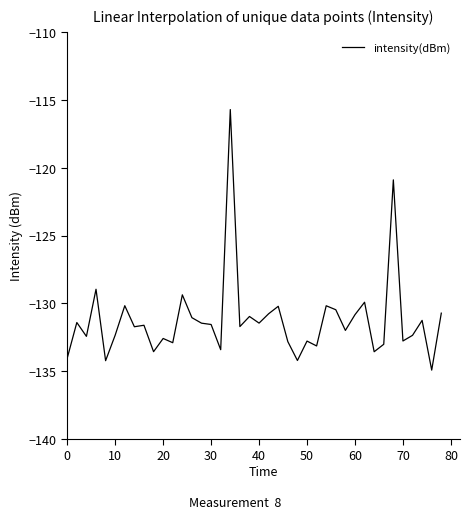

What is the minimum value shown in the chart?

-134.9